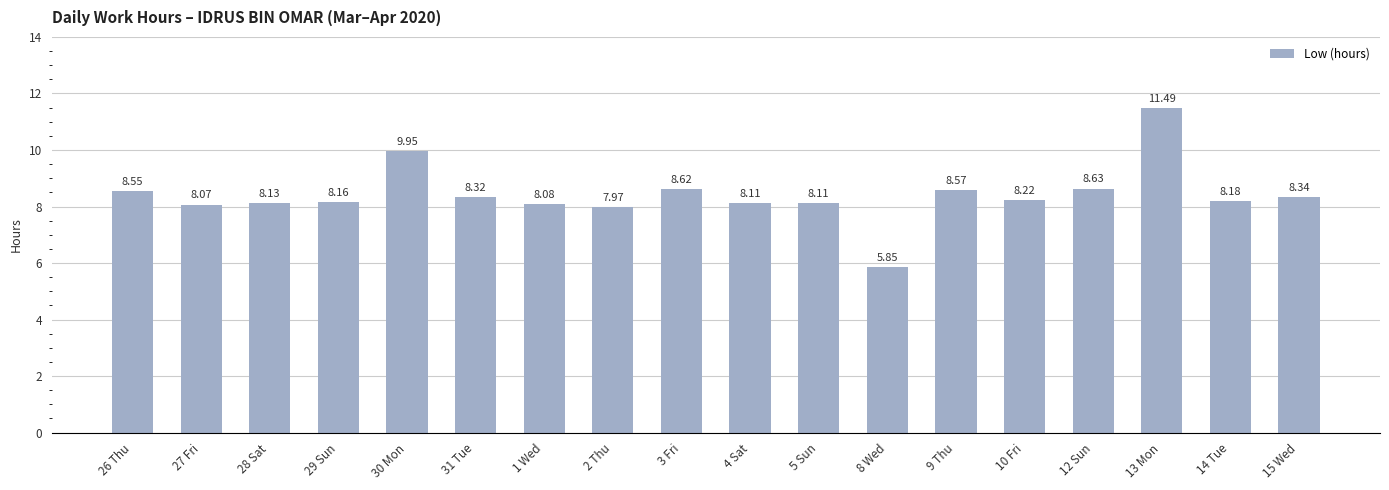

Between 3 Fri and 1 Wed, which is larger?

3 Fri